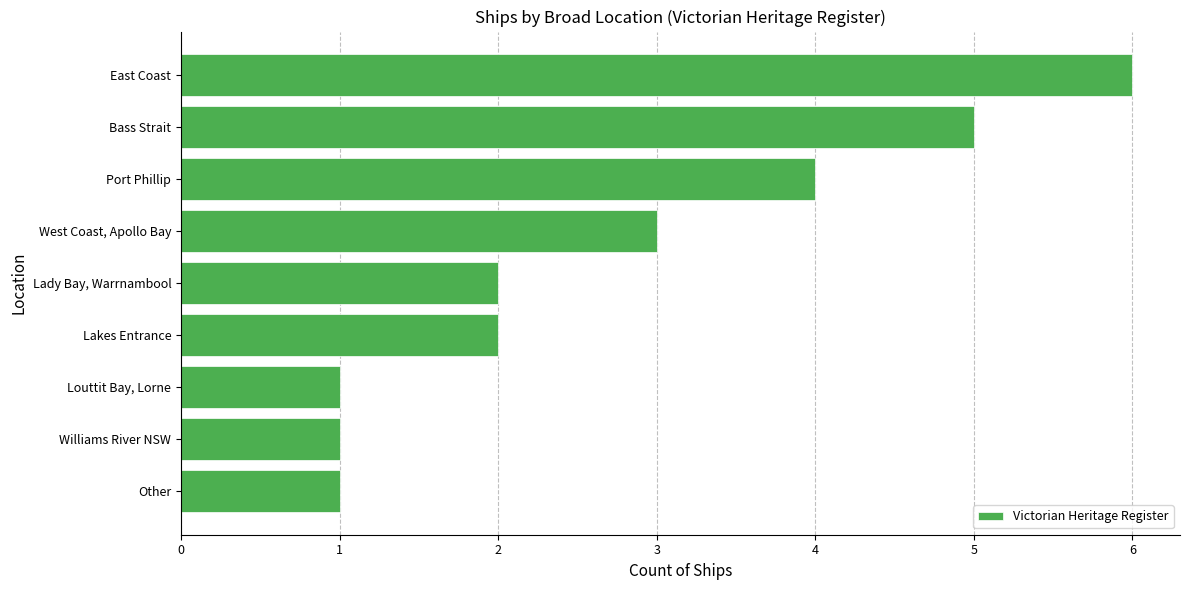

Approximately how many times larger is the value at Lady Bay, Warrnambool compared to Lakes Entrance?

1.0